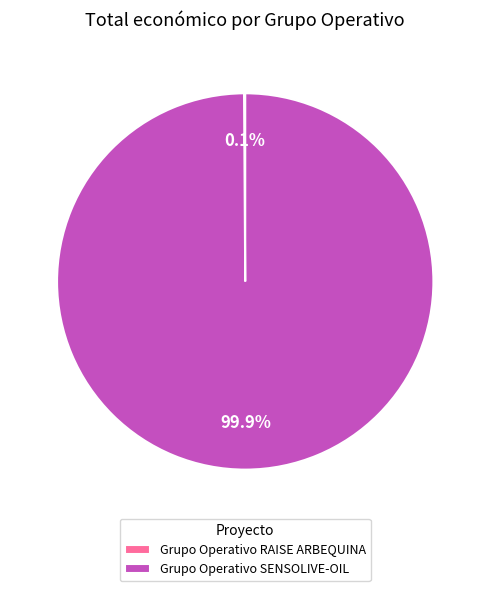

What portion of the pie excludes Grupo Operativo SENSOLIVE-OIL?

0.1%